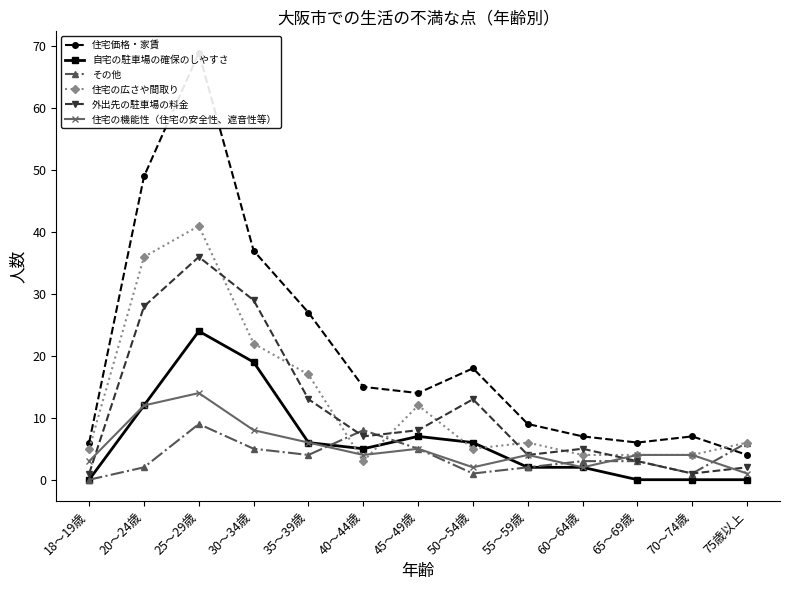

What is the sum of the 住宅価格・家賃 values at 40～44歳 and 30～34歳?

52